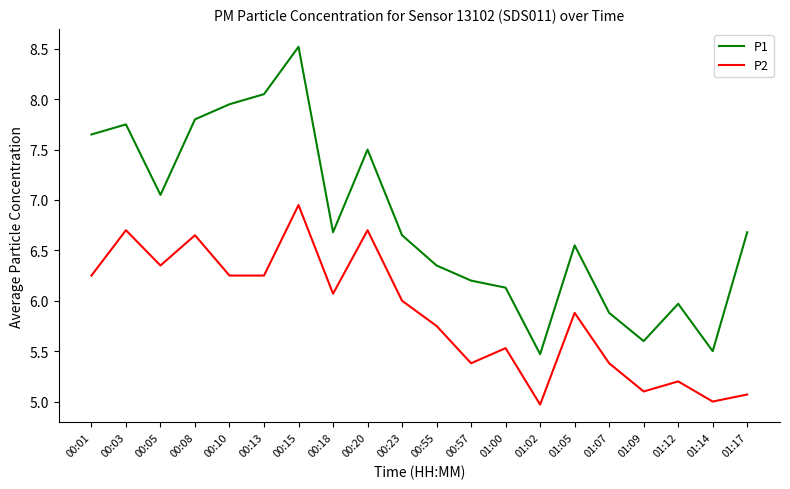

At which label is P1 closest to 6?

01:12